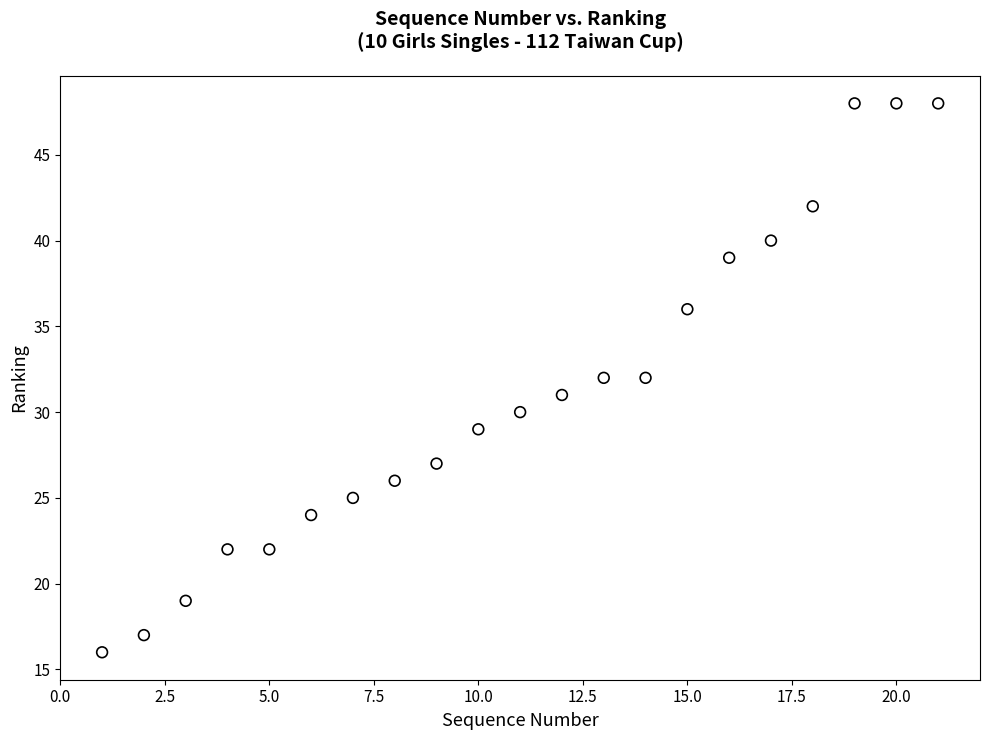

What is the range of Y values (max minus min)?

32